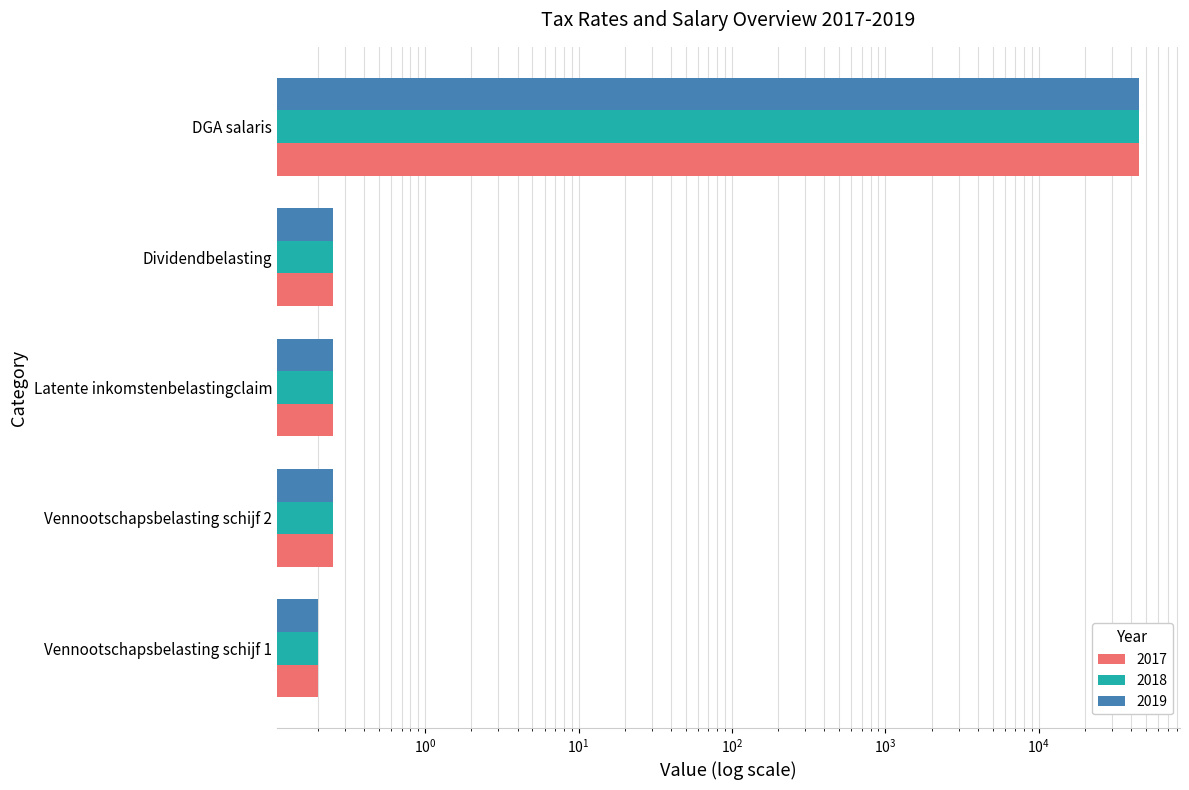

What is the maximum value shown in the chart?

45000.0